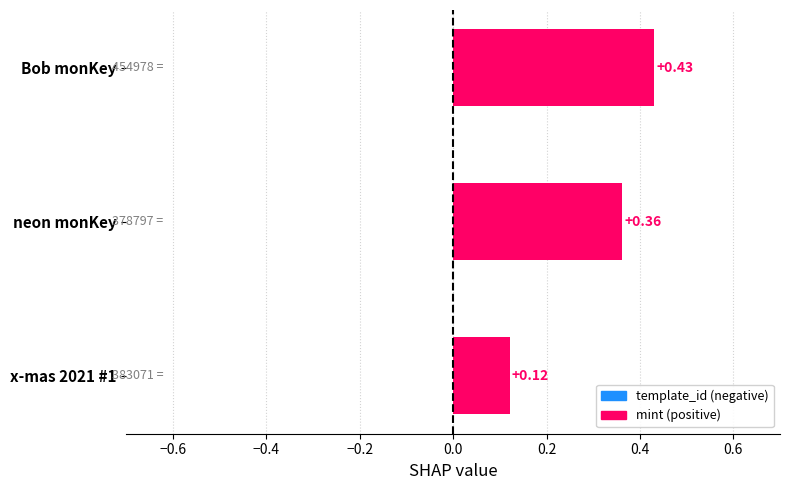

Rank the categories by value from lowest to highest.

x-mas 2021 #1, neon monKey, Bob monKey